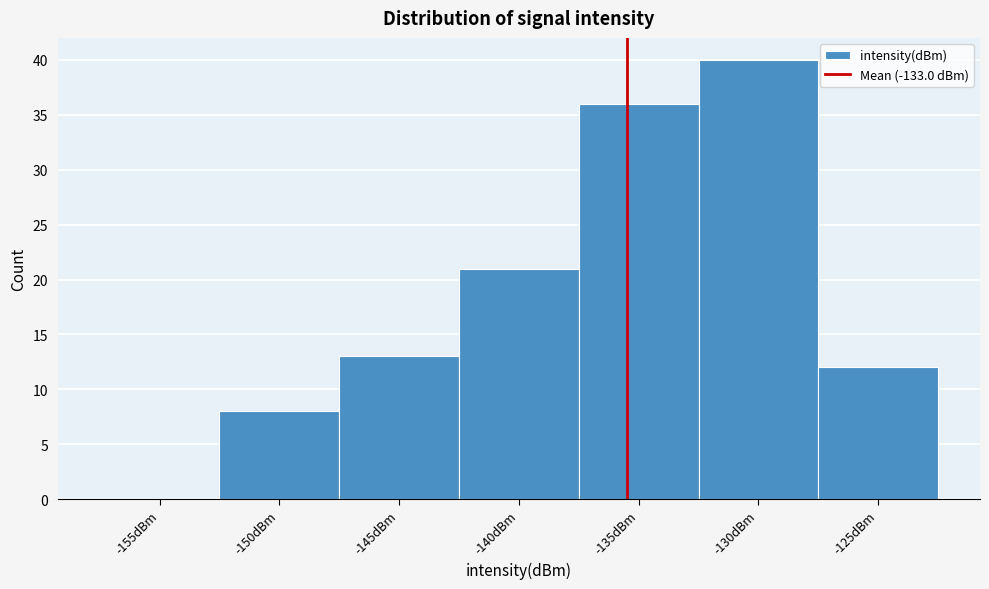

Reading right to left, extract all data points from this chart.

-125dBm=12	-130dBm=40	-135dBm=36	-140dBm=21	-145dBm=13	-150dBm=8	-155dBm=0